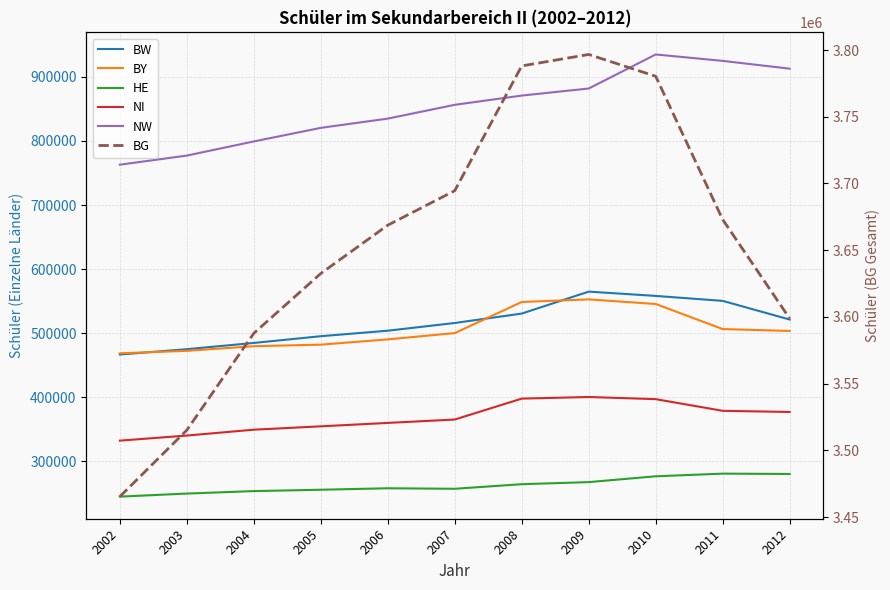

Between 2005 and 2003, which is larger?

2005